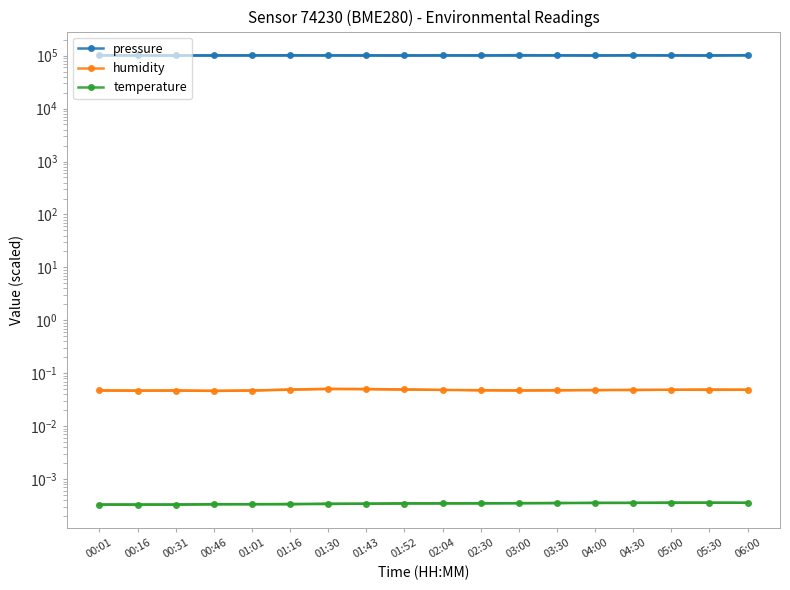

In pressure, how many points are higher than both neighbors (excluding endpoints)?

2